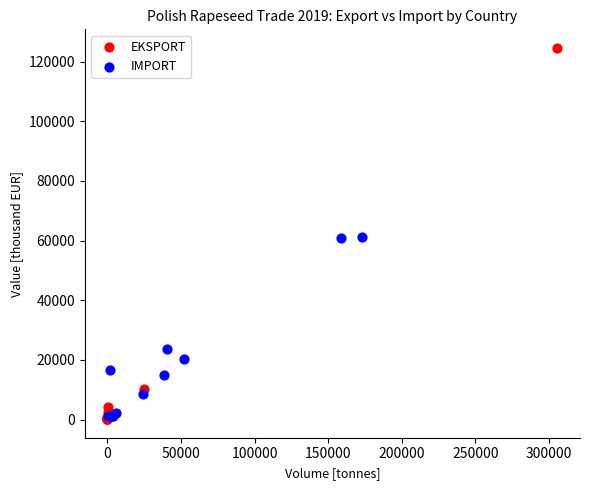

Which series has the widest spread of Y values?

EKSPORT